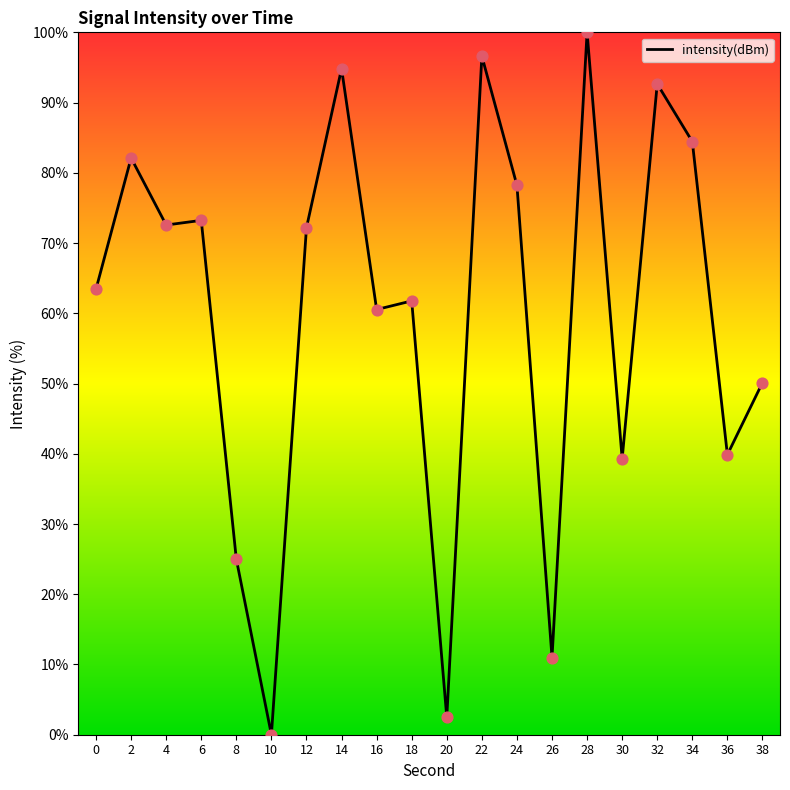

Approximately how many times larger is the value at 32 compared to 28?

0.9